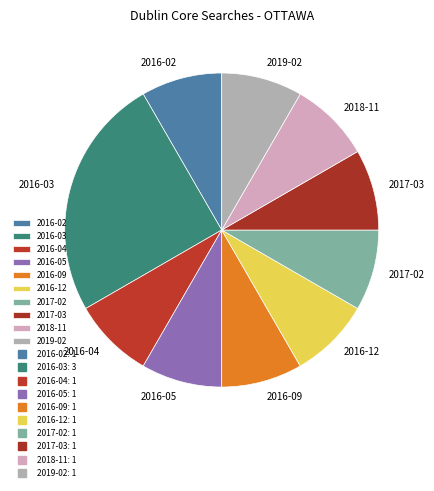

Does 2016-04 account for over 50% of the chart?

No